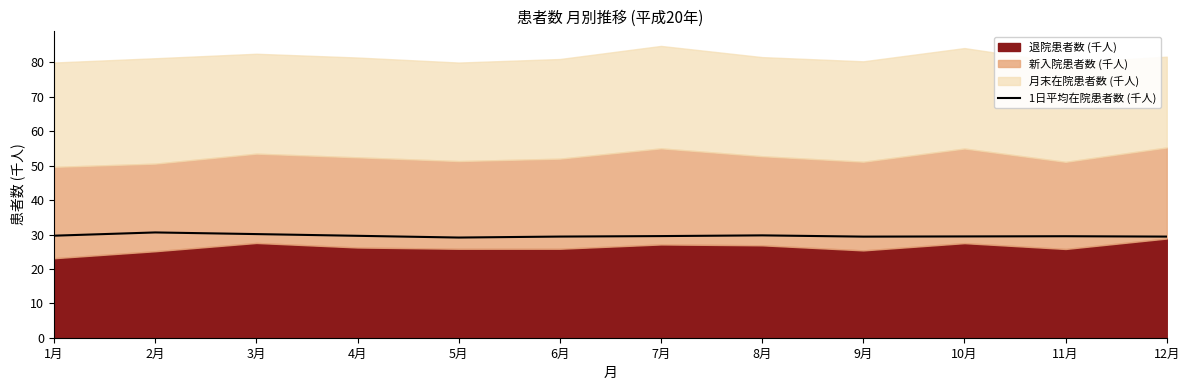

What is the approximate value at 9月?

29.4